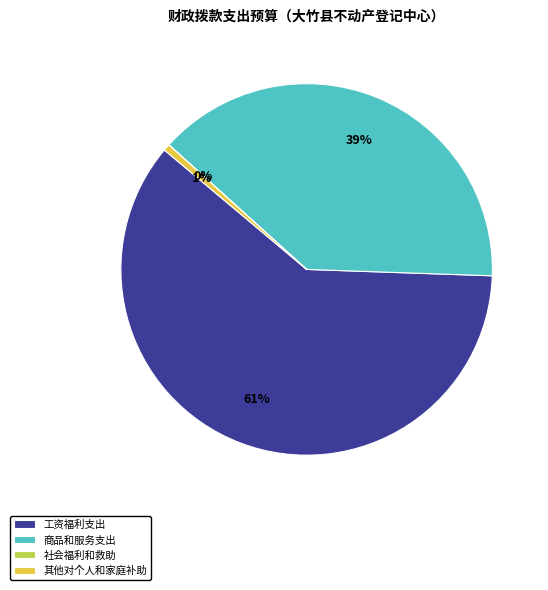

Do 商品和服务支出 and 其他对个人和家庭补助 together represent more than half of the pie?

No